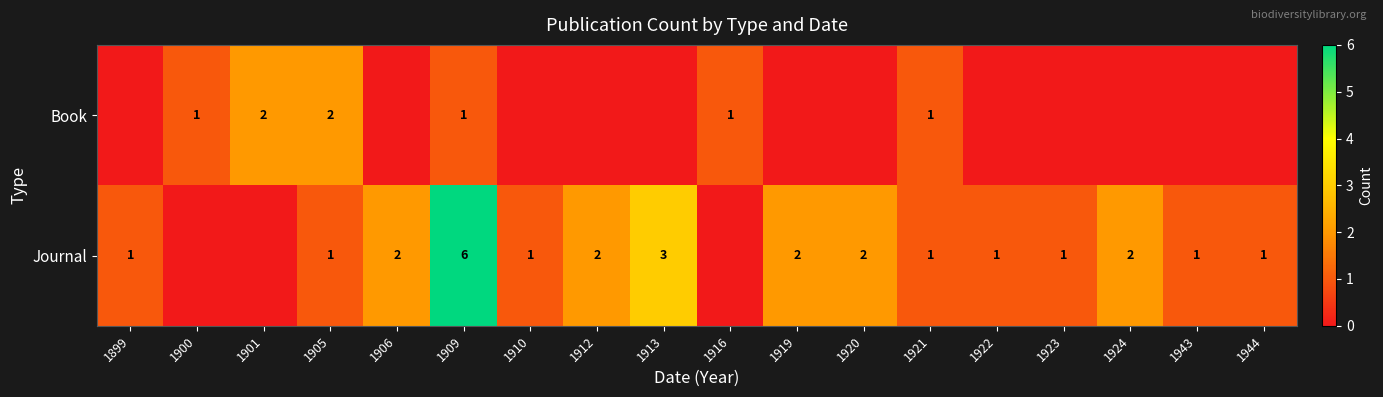

At which category is the sum across all series the highest?

1909